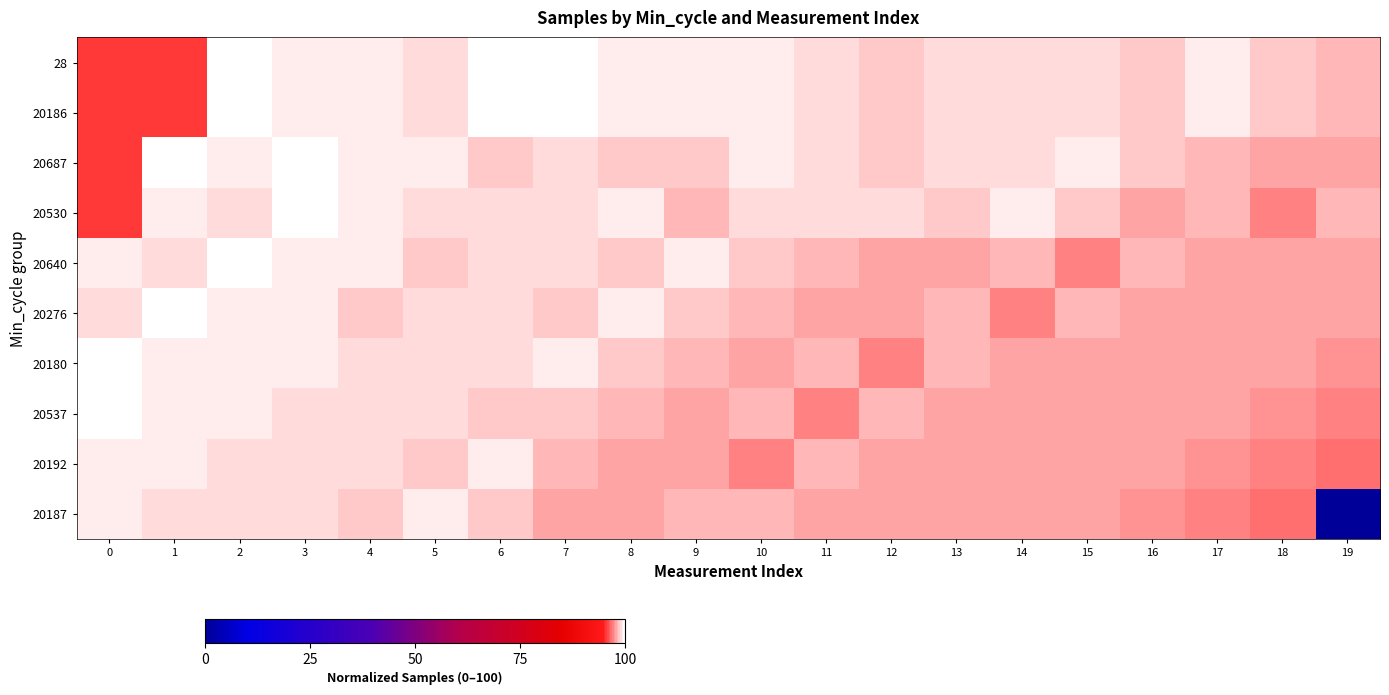

What is the greatest value displayed?

100.0